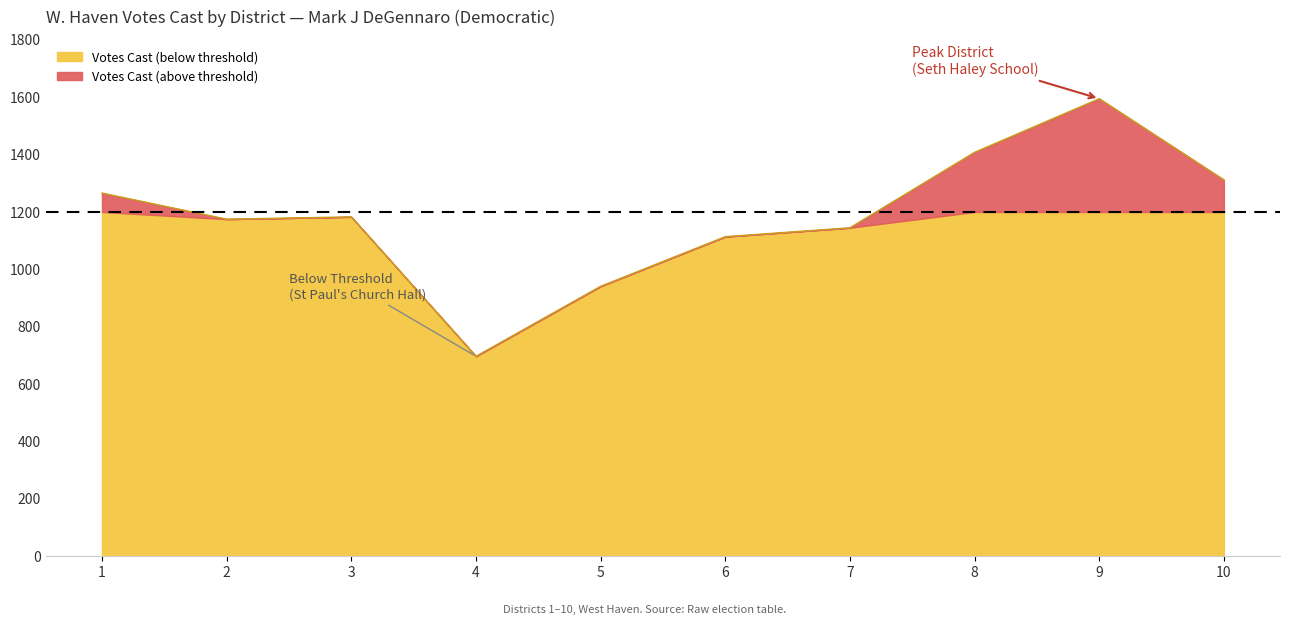

What is the difference between the maximum and minimum values in the Votes Cast (below threshold) series?

503